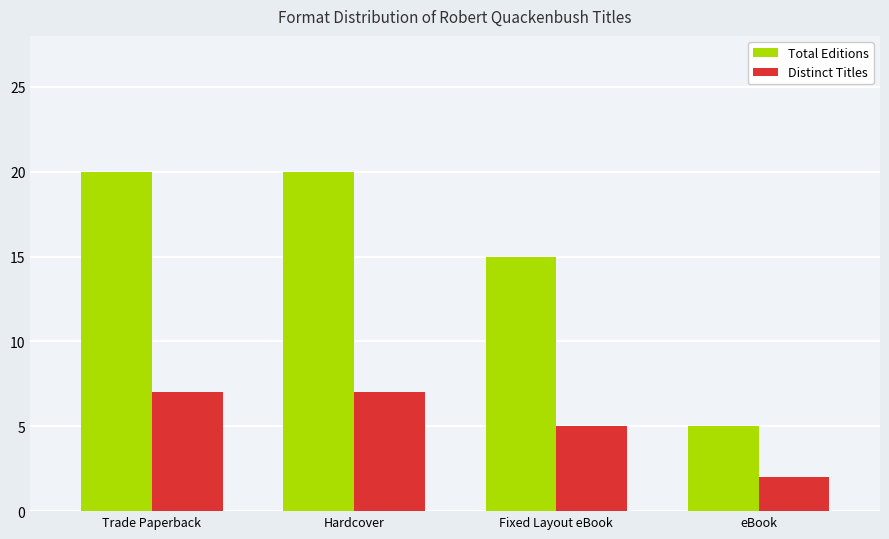

What are all the series names shown in the legend?

Total Editions, Distinct Titles